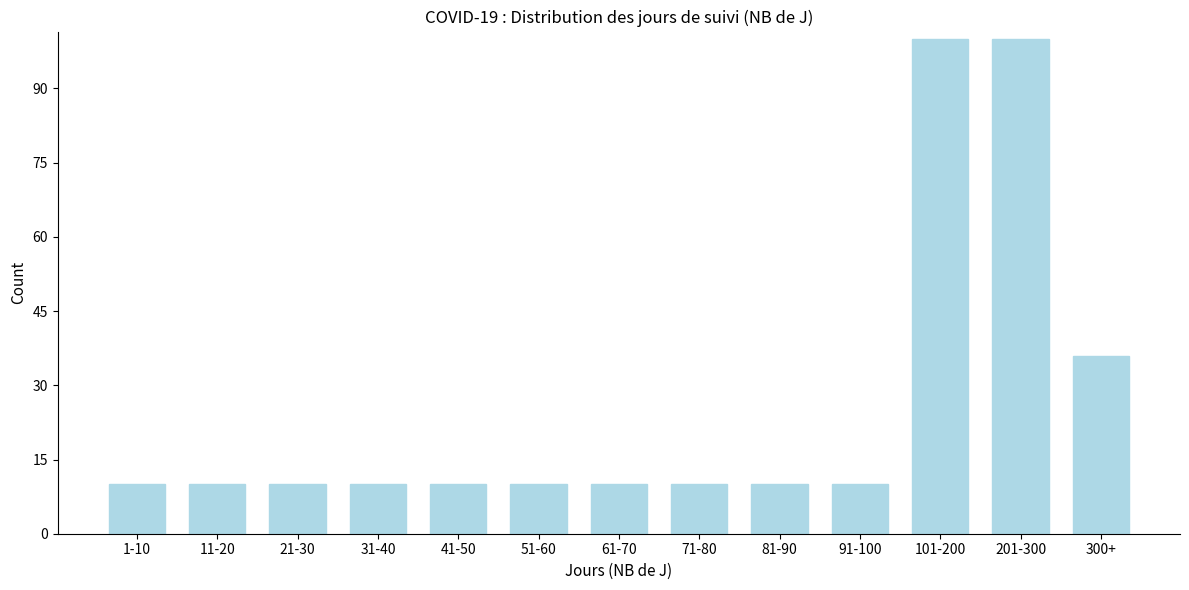

Reading left to right, extract all data points from this chart.

10	10	10	10	10	10	10	10	10	10	100	100	36